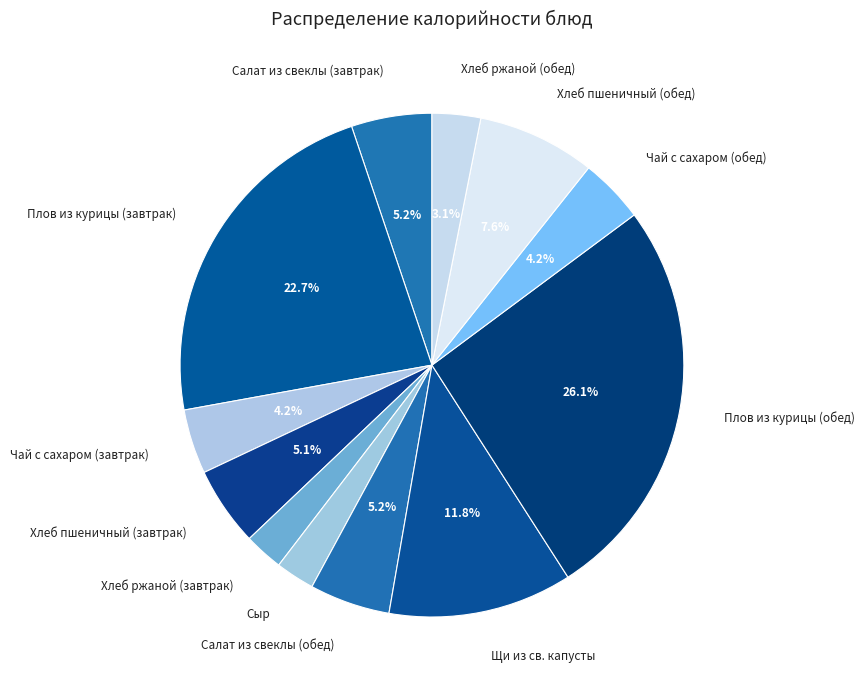

How many segments does this pie chart have?

12